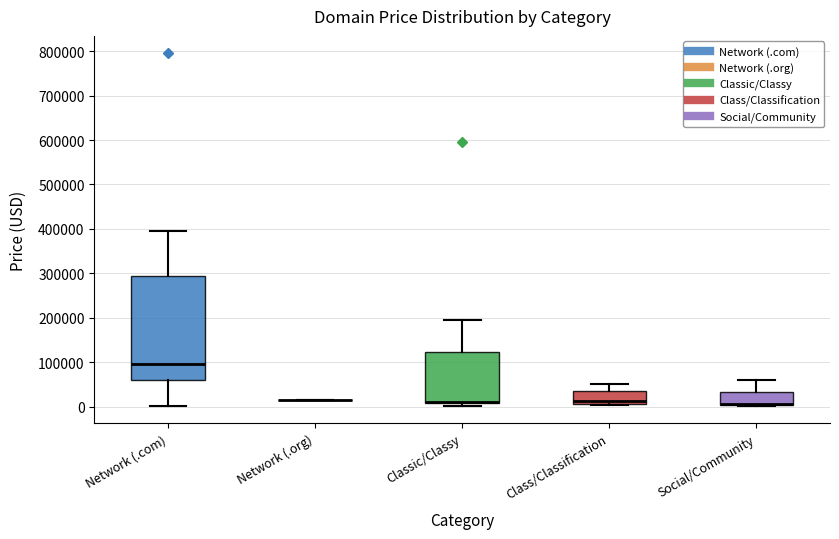

Where is the upper edge of the box for Classic/Classy on the y-axis? The values are not printed on the chart, so give them approximately, as read against the axis.

120000